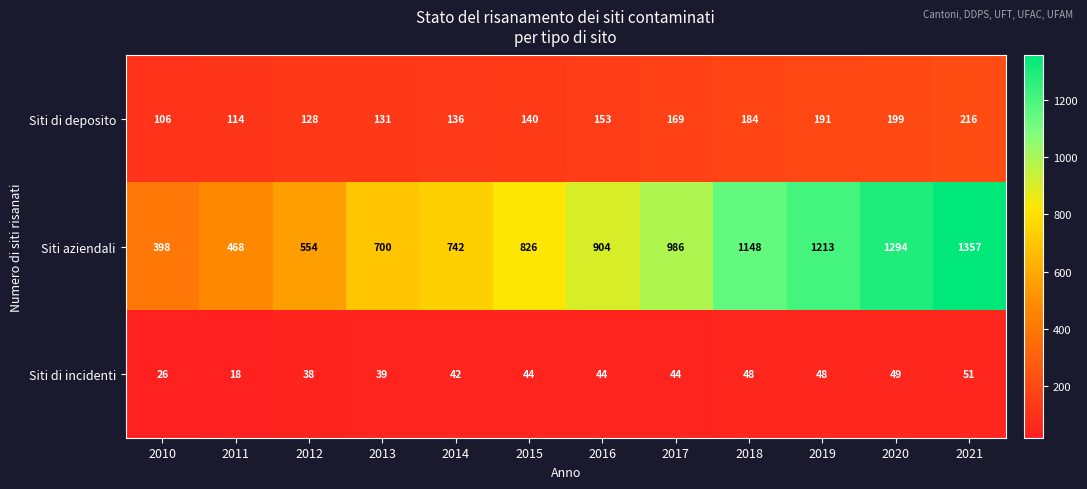

What is the spread (max minus min) of values at 2017?

942